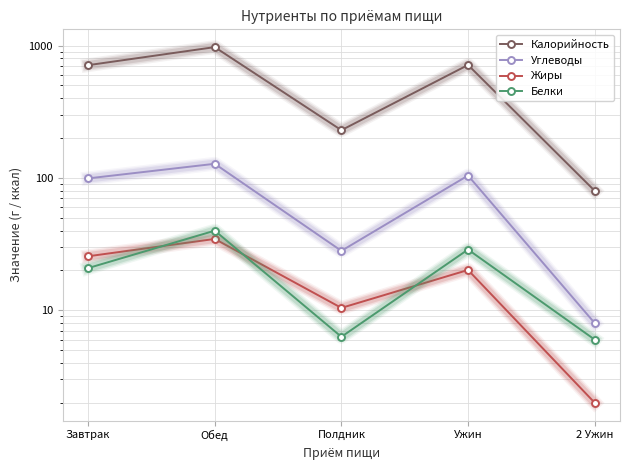

True or false: Углеводы and Калорийность intersect in this chart.

False